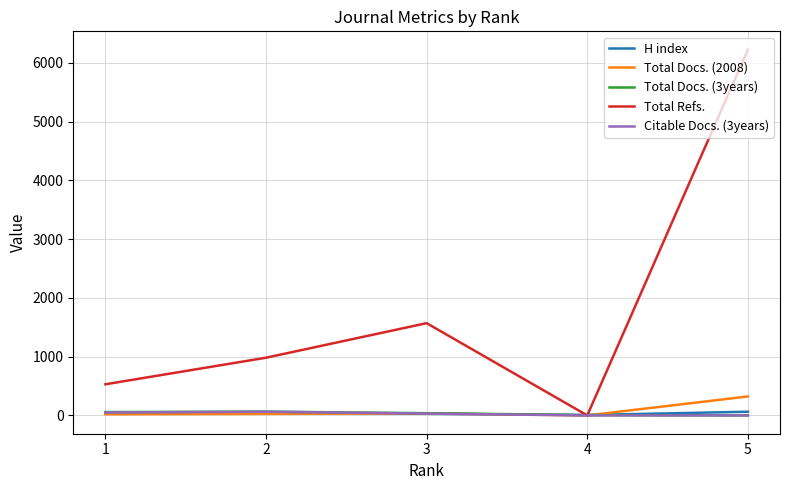

How many interior local peaks does the Total Refs. series have?

1